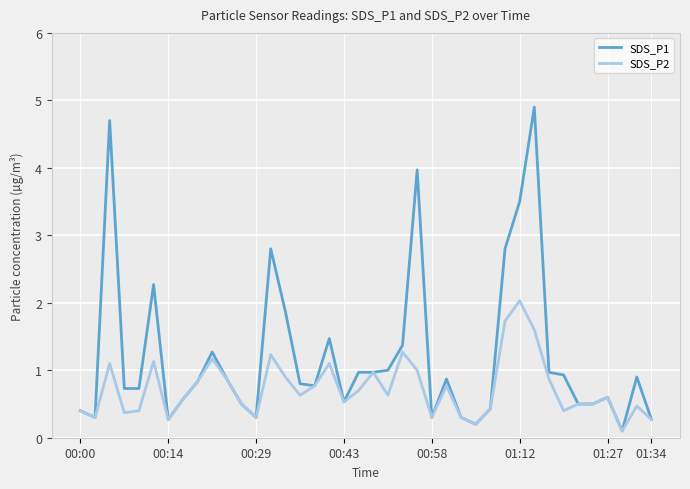

Which series has the widest spread of values?

SDS_P1